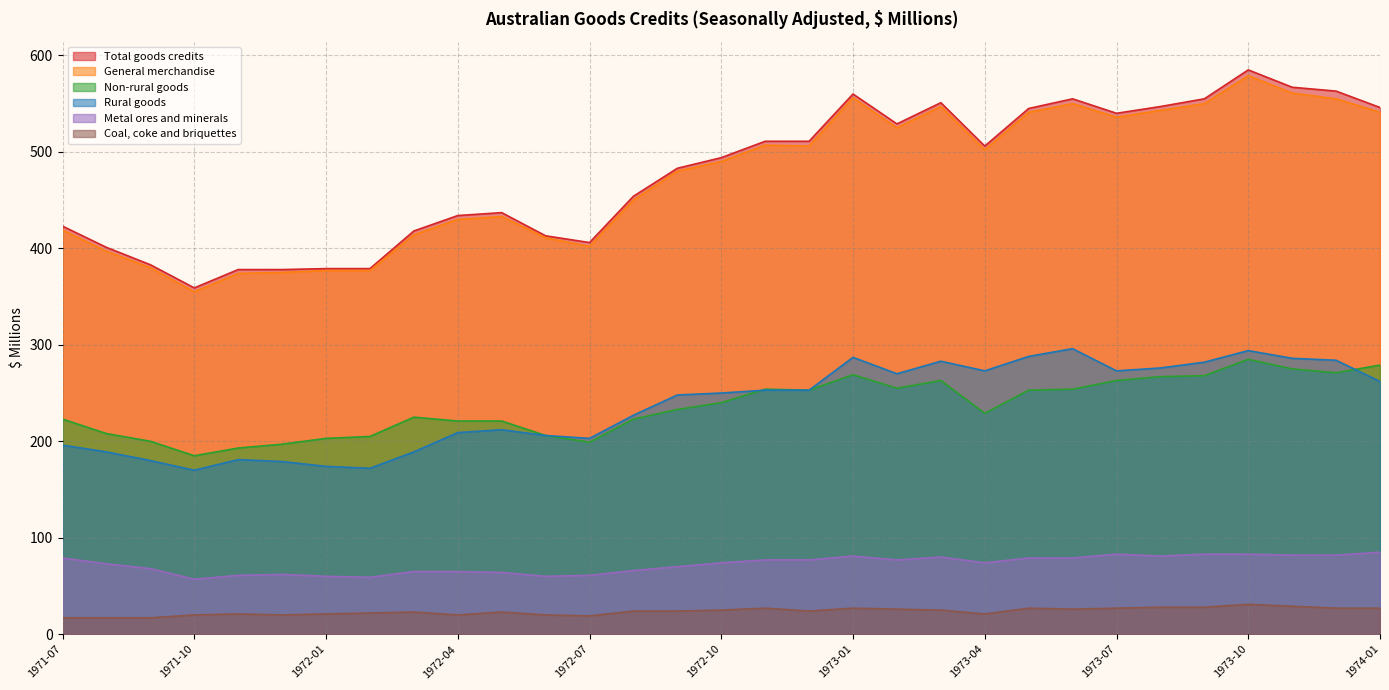

Reading right to left, what are all the values shown in this chart?

Total goods credits: 546	563	567	585	555	547	540	555	545	506	551	529	560	511	511	494	483	454	406	413	437	434	418	379	379	378	378	359	383	401	423
General merchandise: 541	555	561	579	550	543	536	550	541	502	547	525	556	506	507	490	480	450	402	411	433	430	414	377	377	375	374	355	380	397	419
Non-rural goods: 279	271	275	285	268	267	263	254	253	229	263	255	269	253	254	240	233	223	199	206	221	221	225	205	203	197	193	185	200	208	223
Rural goods: 262	284	286	294	282	276	273	296	288	273	283	270	287	253	253	250	248	227	203	206	212	209	189	172	174	179	181	170	180	189	196
Metal ores and minerals: 85	82	82	83	83	81	83	79	79	74	80	77	81	77	77	74	70	66	61	60	64	65	65	59	60	62	61	57	68	73	79
Coal, coke and briquettes: 27	27	29	31	28	28	27	26	27	21	25	26	27	24	27	25	24	24	19	20	23	20	23	22	21	20	21	20	17	17	17